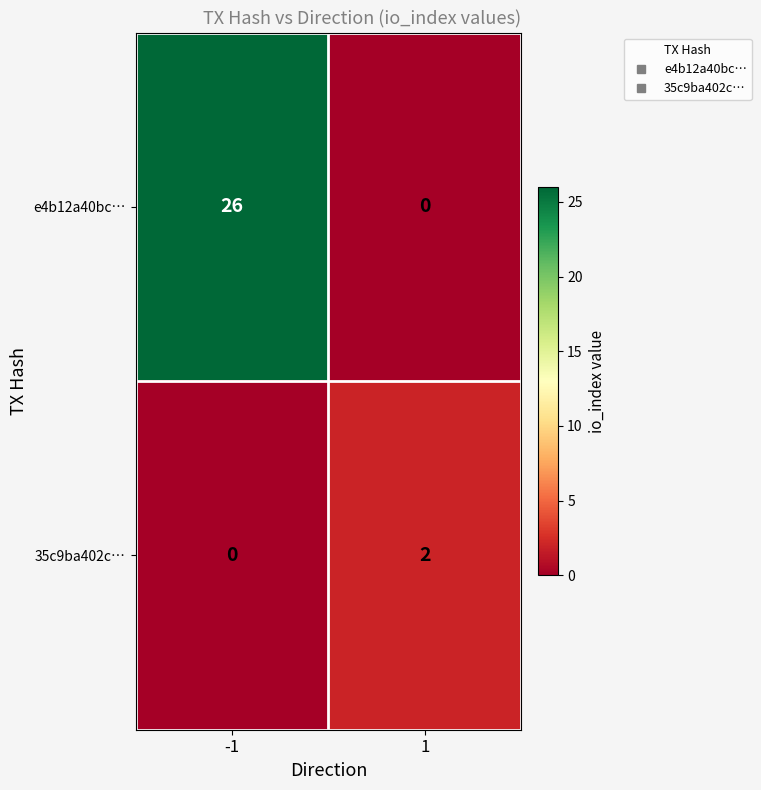

Between -1 and 1, which series saw the biggest shift?

e4b12a40bc…